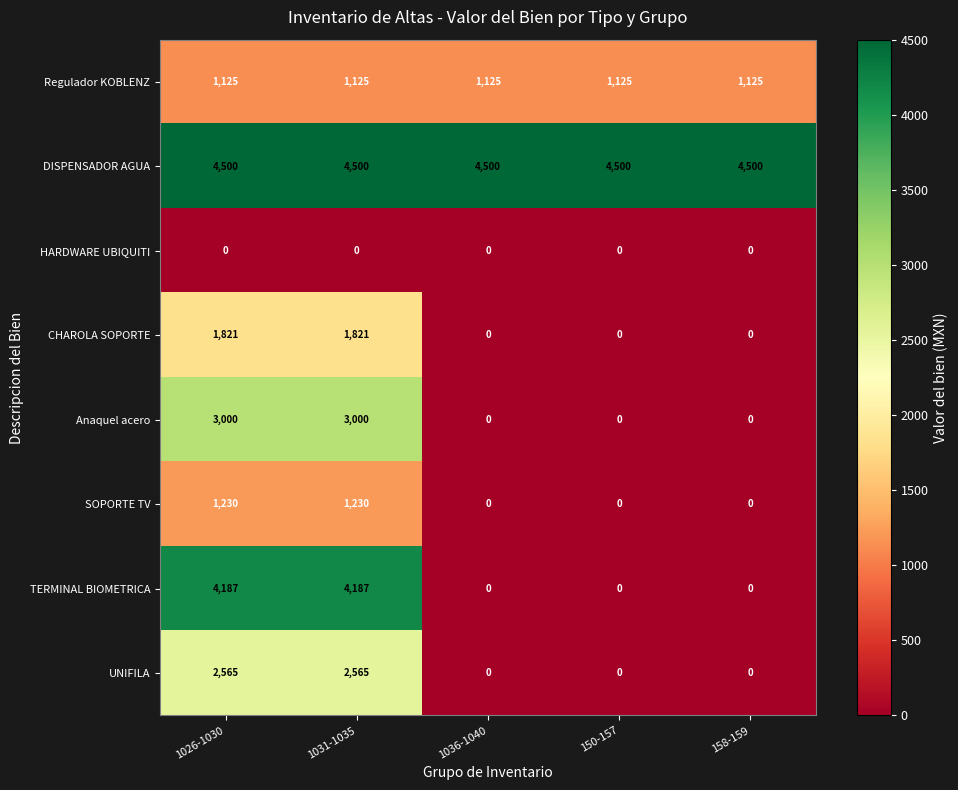

Is it true that CHAROLA SOPORTE equals -822 at 158-159?

False